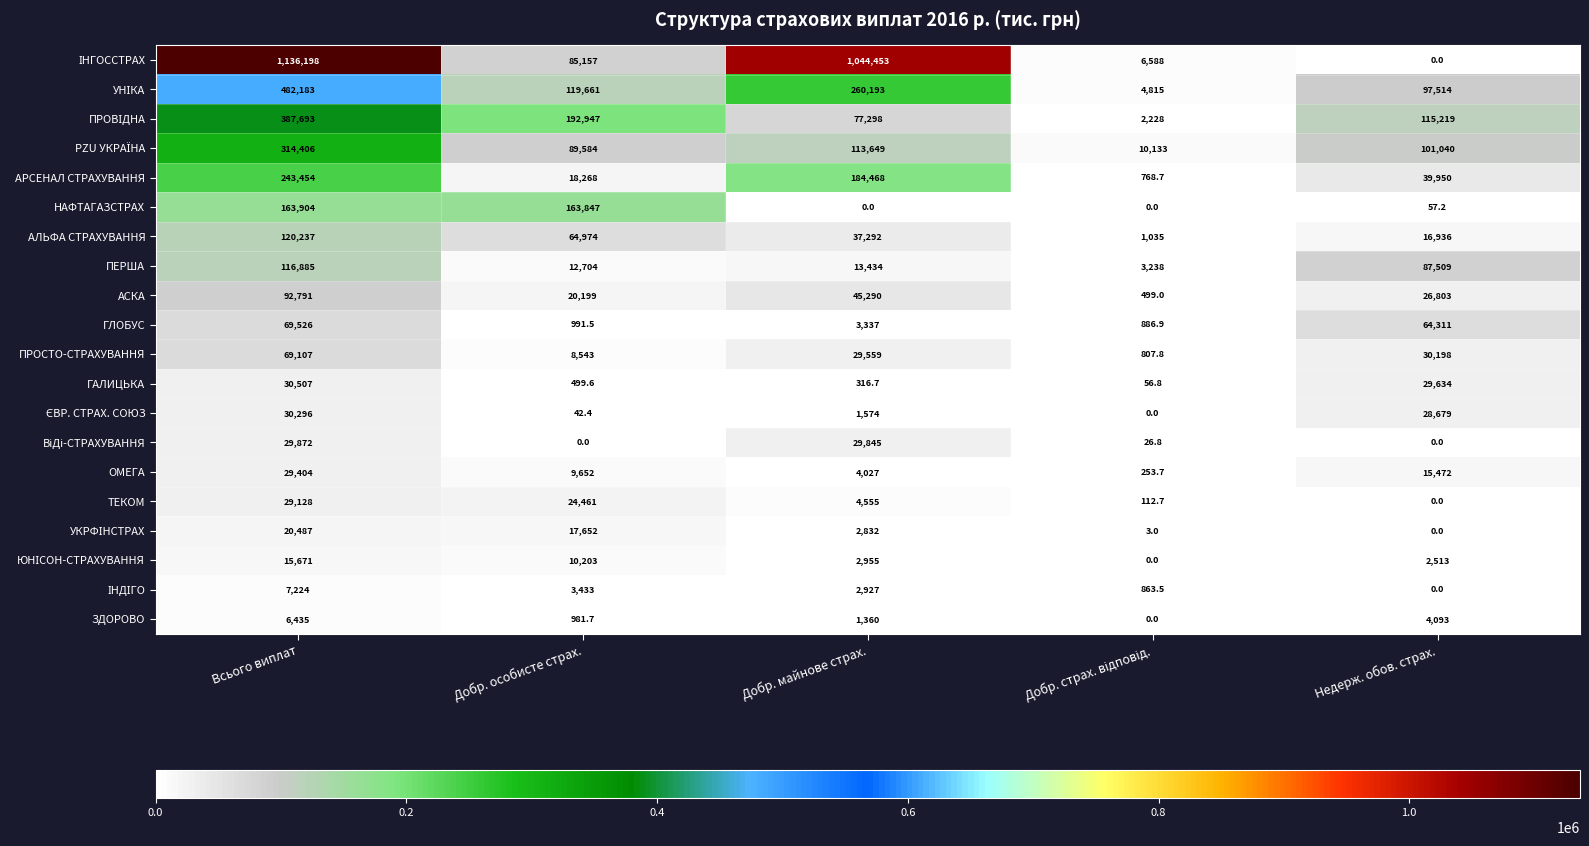

True or false: ЗДОРОВО has a value of 359.2 at Добр. особисте страх..

False